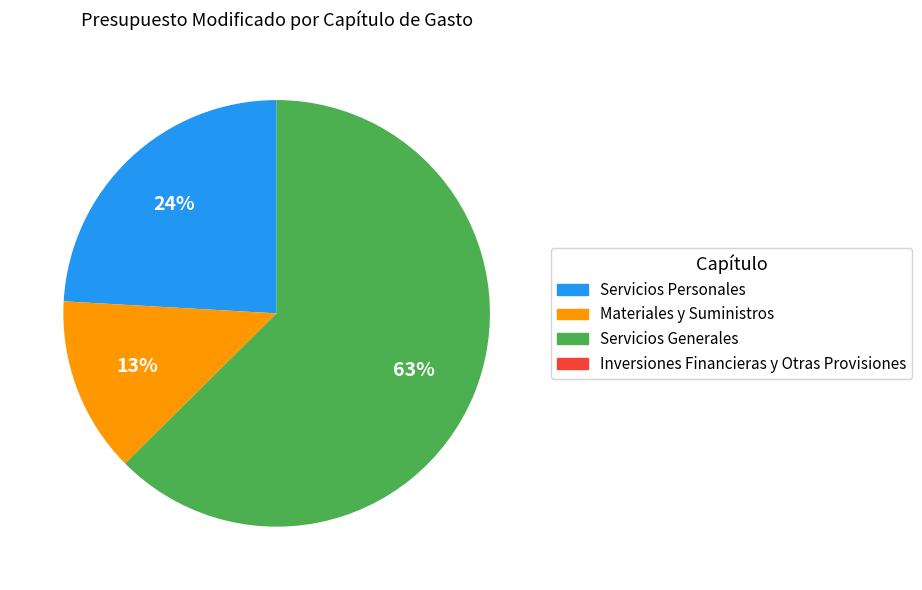

To the nearest percent, what is the combined percentage of Servicios Personales and Servicios Generales?

87%